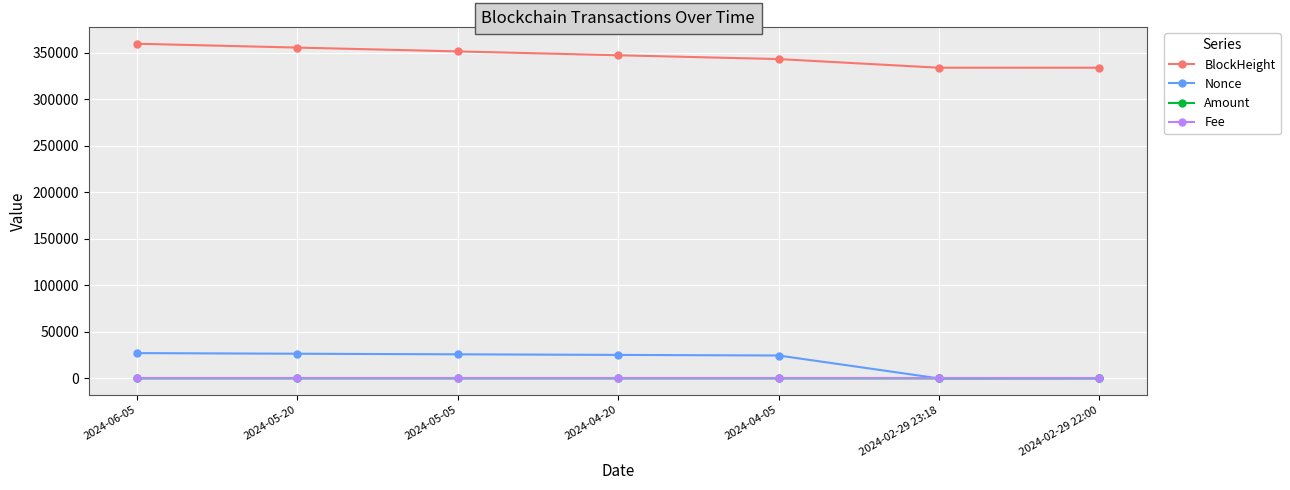

What is the difference between the Nonce values at 2024-02-29 22:00 and 2024-02-29 23:18?

27.0